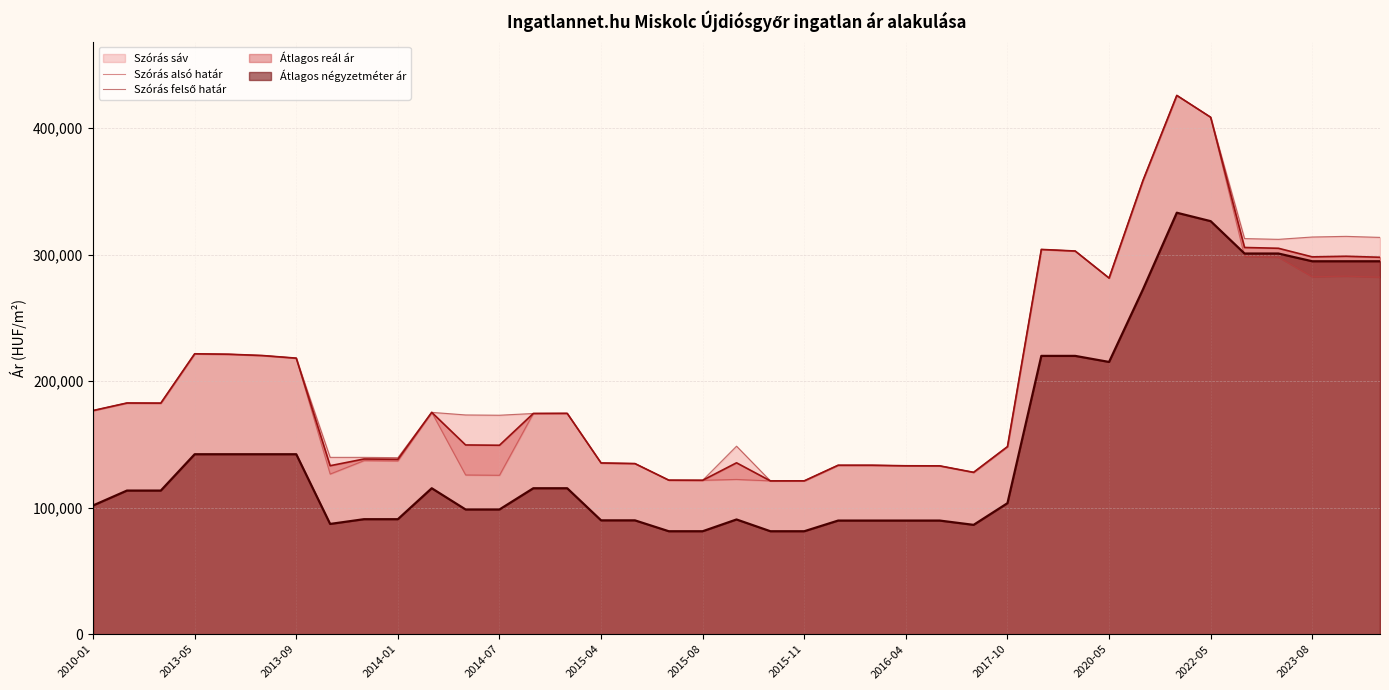

How many lines are shown in the chart?

2